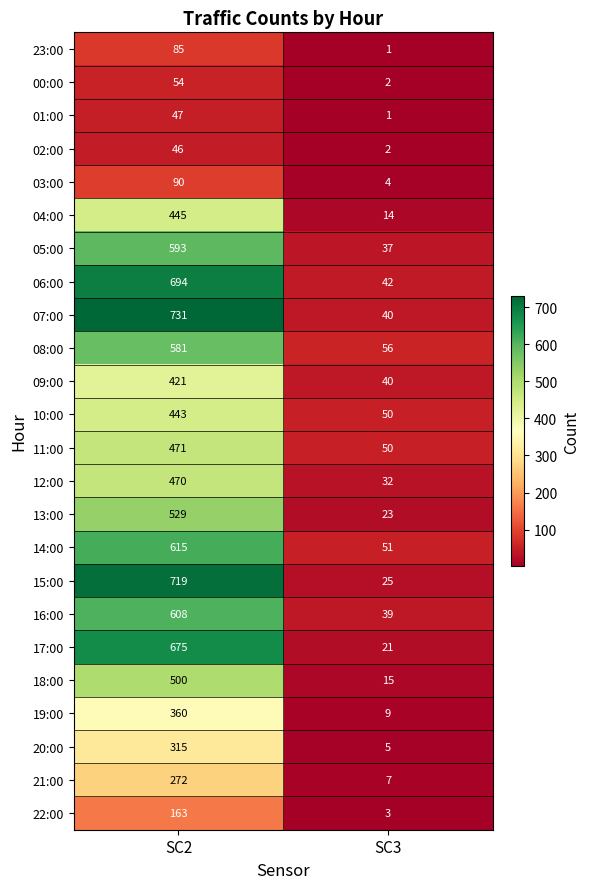

What is the approximate value of 20:00 at SC3, to the nearest 5?

5